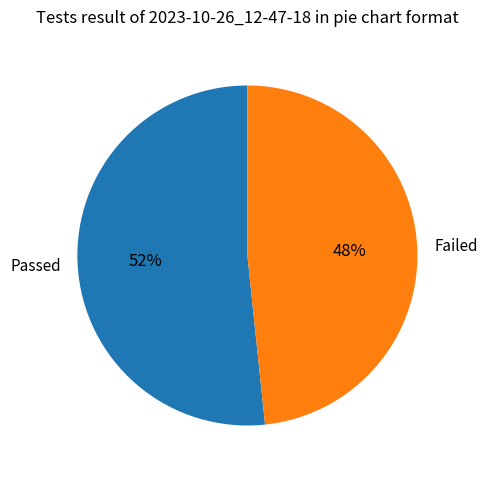

Rank the categories by value from highest to lowest.

Passed, Failed